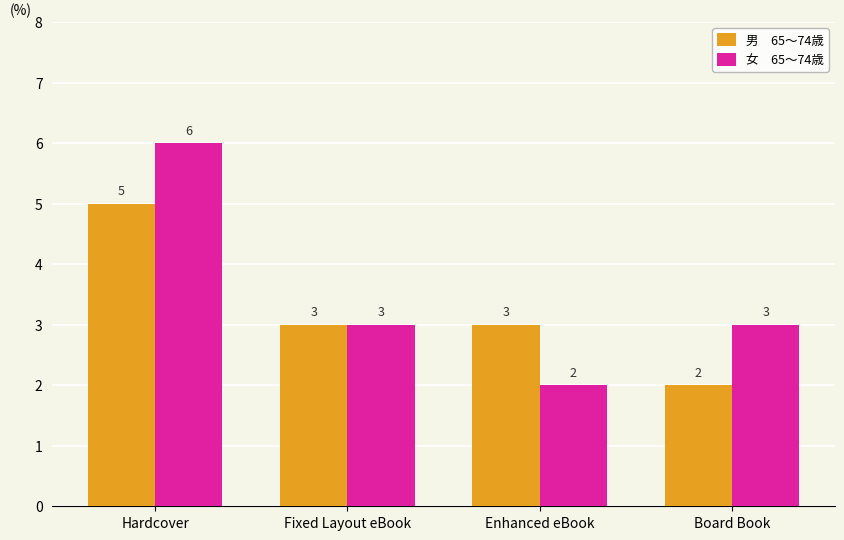

What is the total value across all series at Enhanced eBook?

5